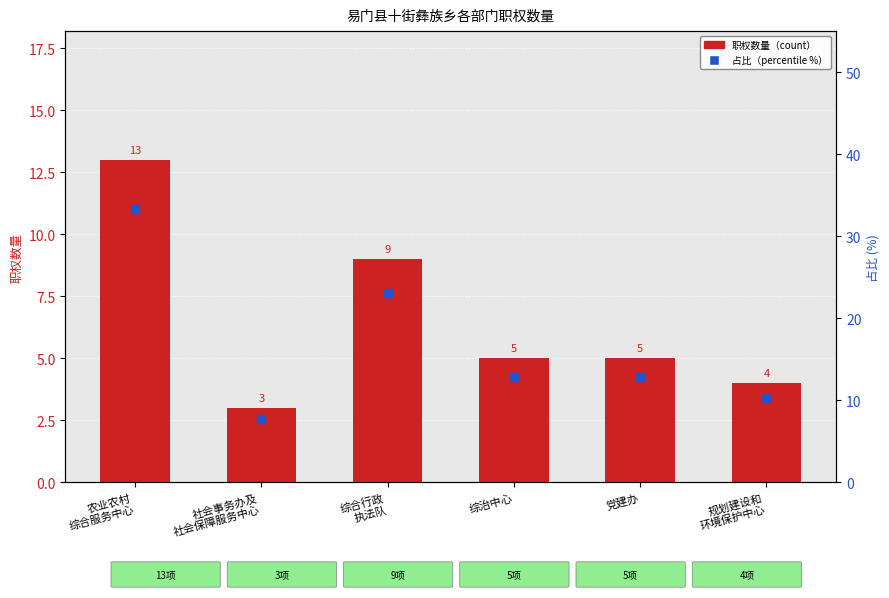

What is the difference between the maximum and minimum values in the 职权数量（count） series?

10.0